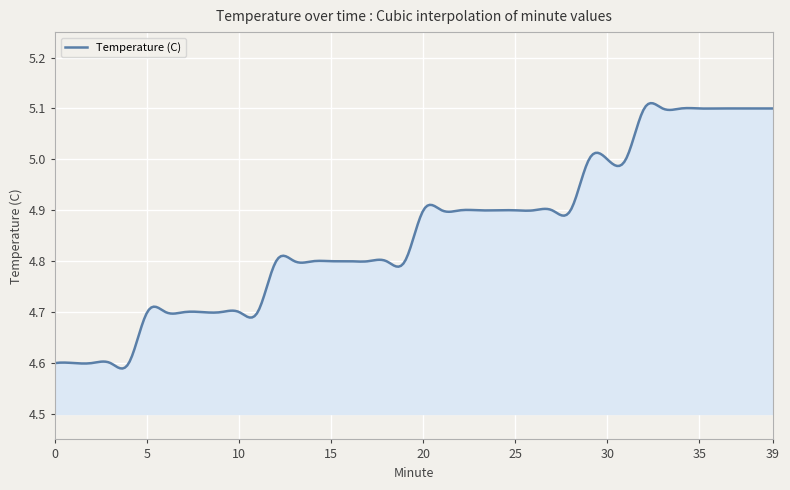

Does the chart display data point markers on the line(s)?

No